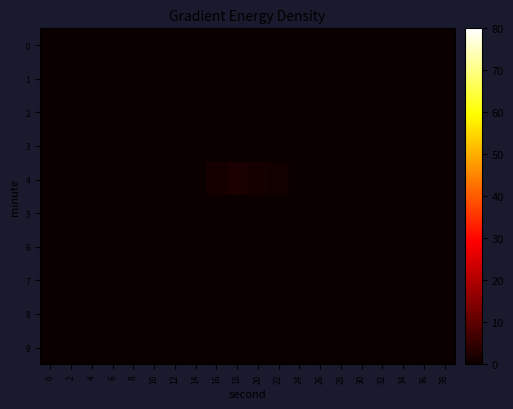

Which series has the largest range (max minus min)?

4